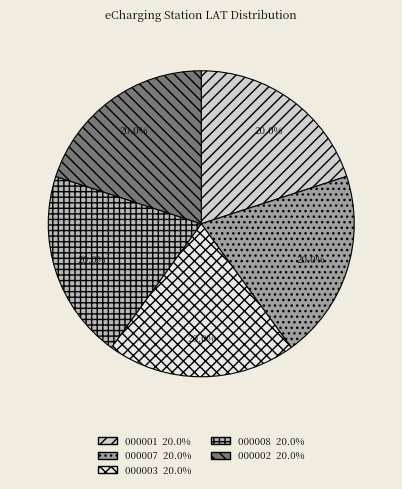

Is there any slice that represents more than half of the pie?

No